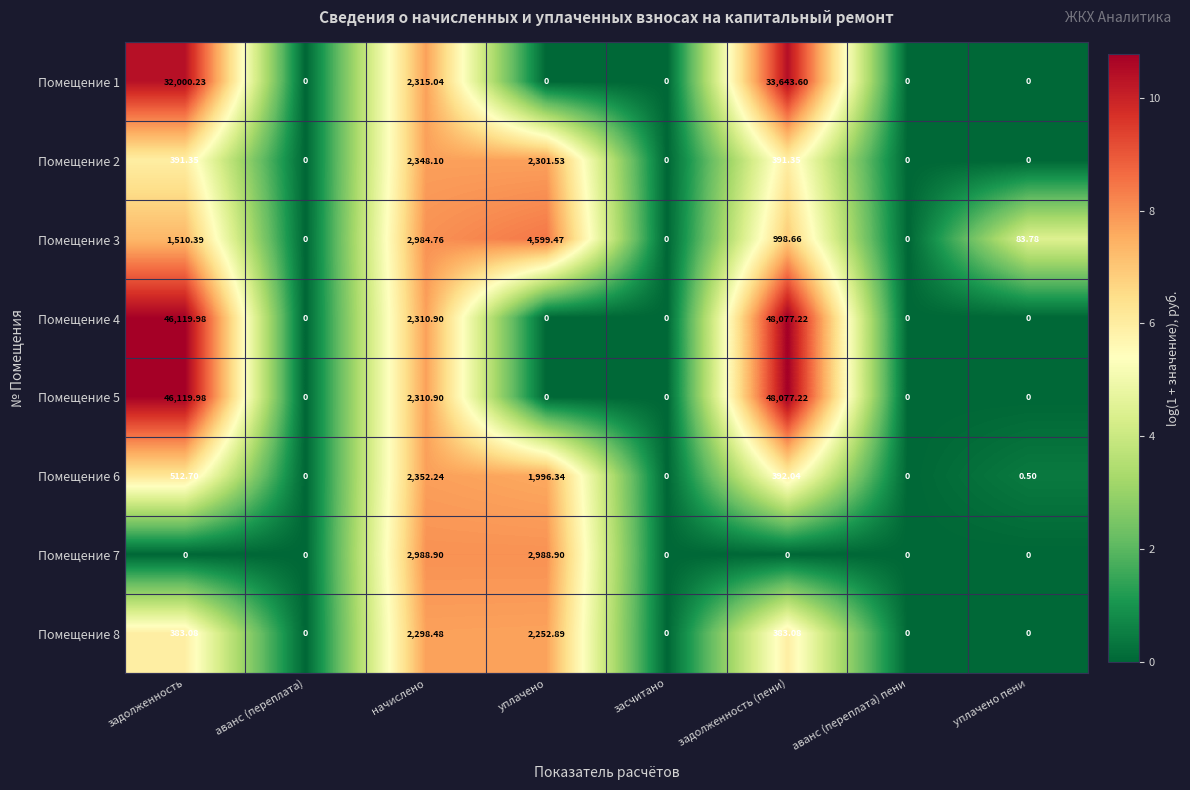

At which category is the sum across all series the highest?

задолженность (пени)